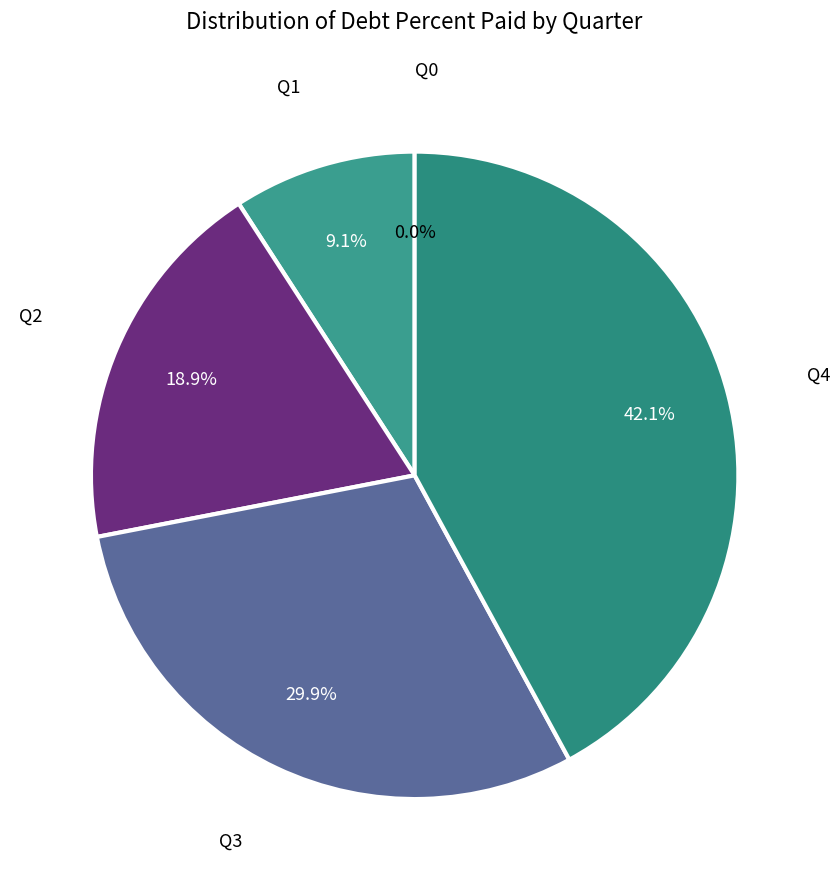

What is the largest slice in the pie chart?

Q4